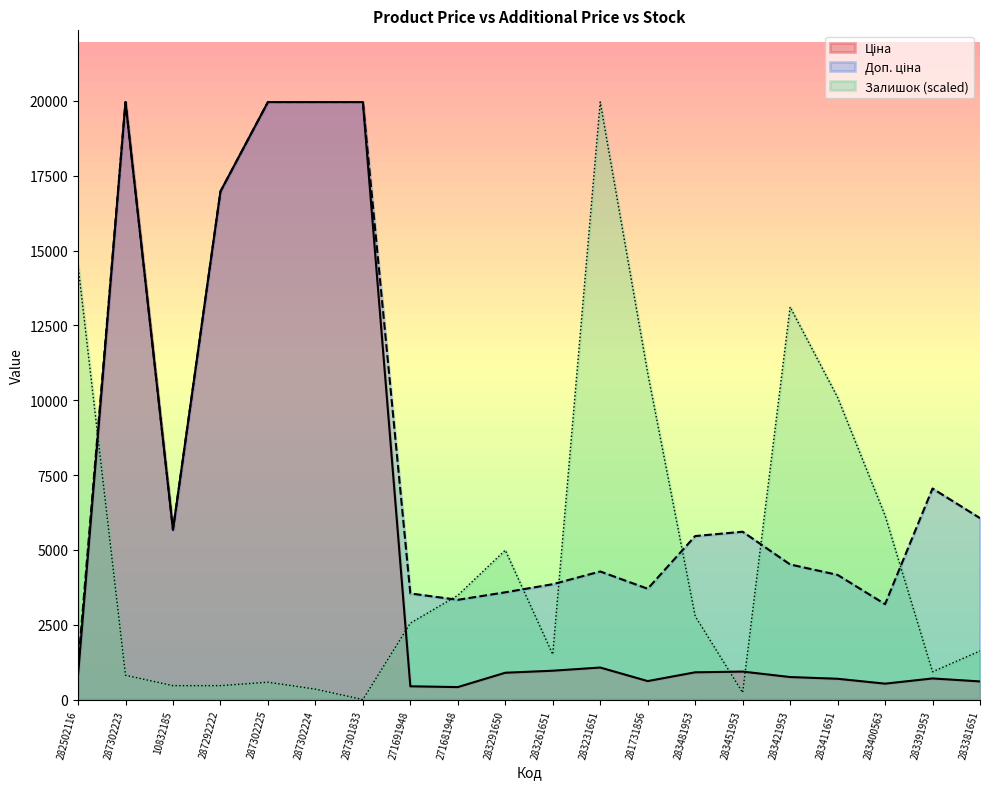

Reading right to left, extract all data points from this chart.

Ціна: 606.1	705.1	531.3	694.3	752.2	934.5	910.4	617.0	1069.8	963.5	895.9	416.6	443.1	19964.2	19964.2	19964.2	16976.3	5673.8	19964.2	818.5
Доп. ціна: 6061.2	7051.3	3187.6	4165.6	4513.3	5607.2	5462.3	3701.9	4279.1	3854.0	3583.6	3332.5	3545.0	19964.2	19964.2	19964.2	16976.3	5673.8	19964.2	1109.2
Залишок: 1625.0	928.6	6151.8	10098.2	13116.0	232.1	2785.7	10910.7	19964.2	1508.9	4991.0	3482.1	2553.6	0.0	348.2	580.4	464.3	464.3	812.5	14508.8